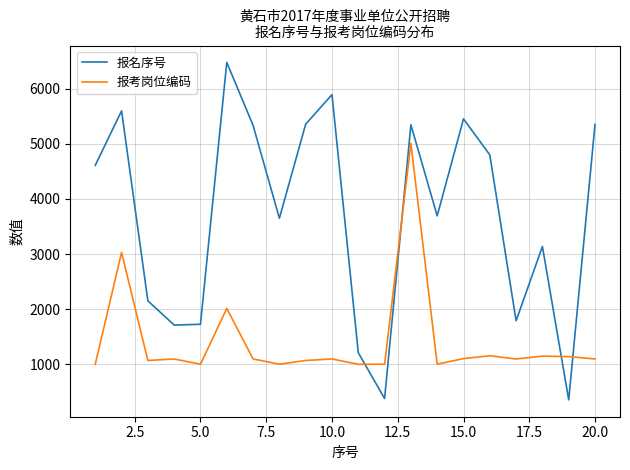

Which series has the largest total across all categories?

报名序号